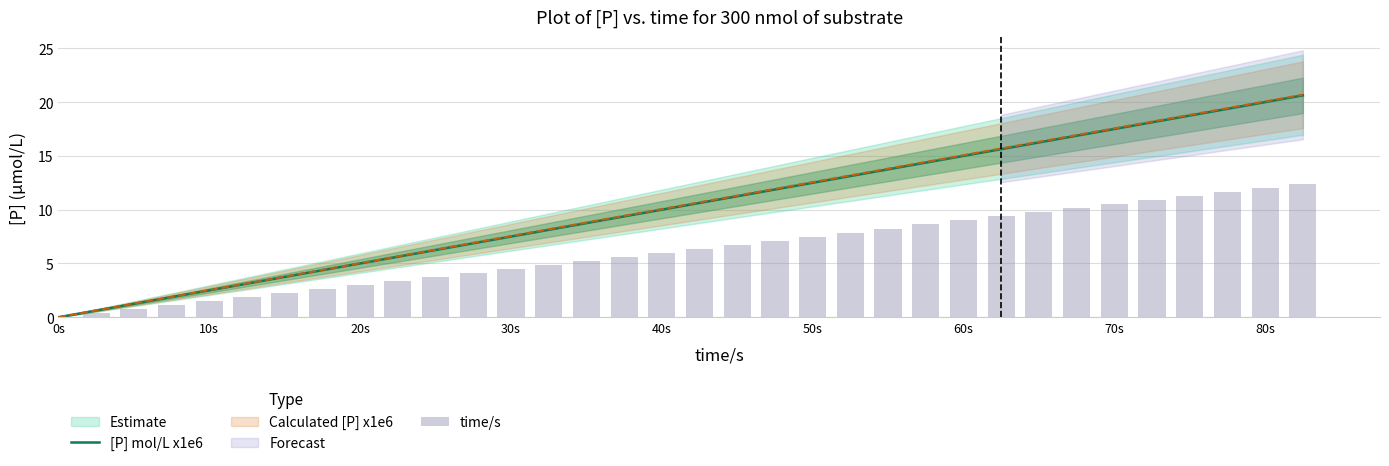

At which label does [P] mol/L x1e6 reach its minimum?

0s